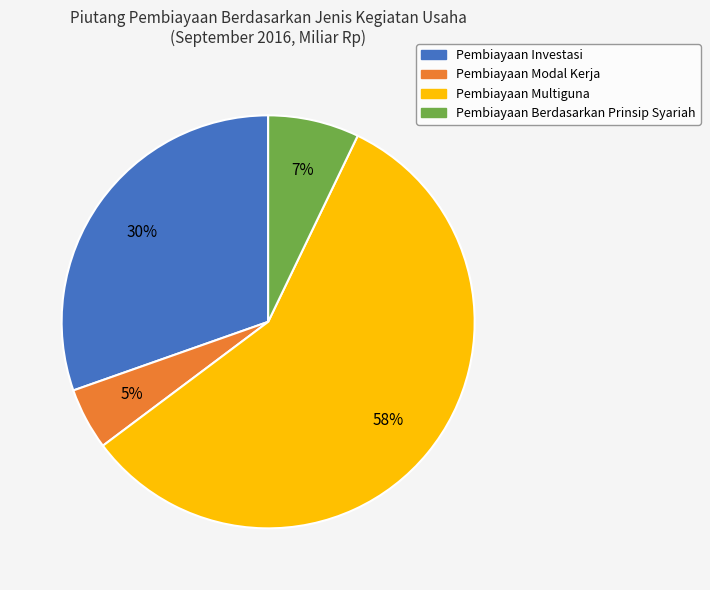

What percentage is the Pembiayaan Modal Kerja slice, to the nearest percent?

5%